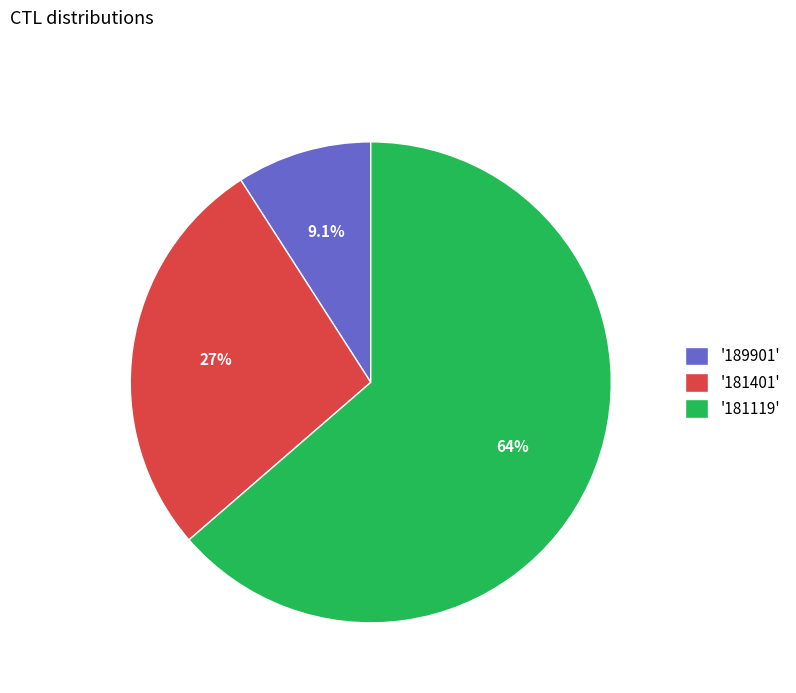

Between '189901' and '181119', which is larger?

'181119'